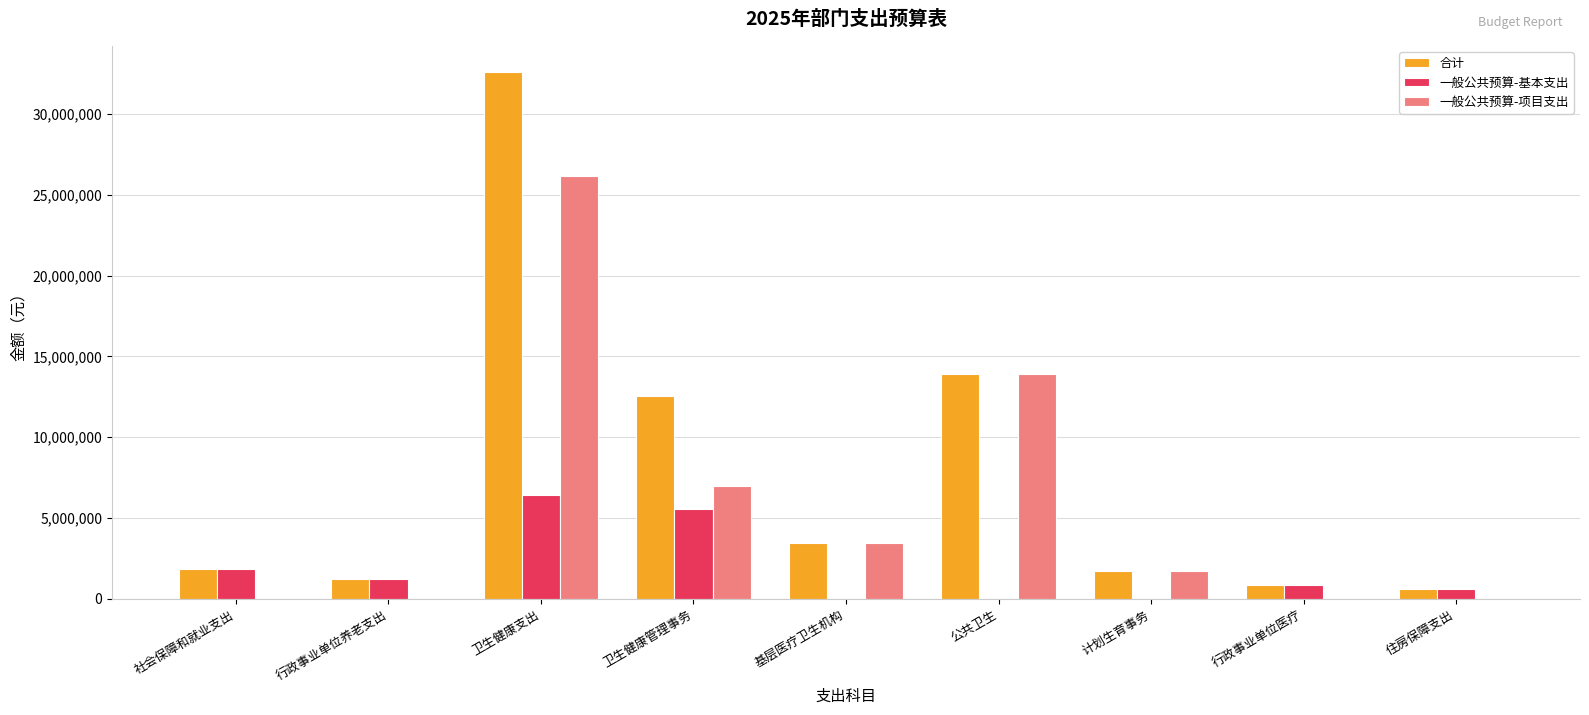

What is the greatest value displayed?

32571269.5